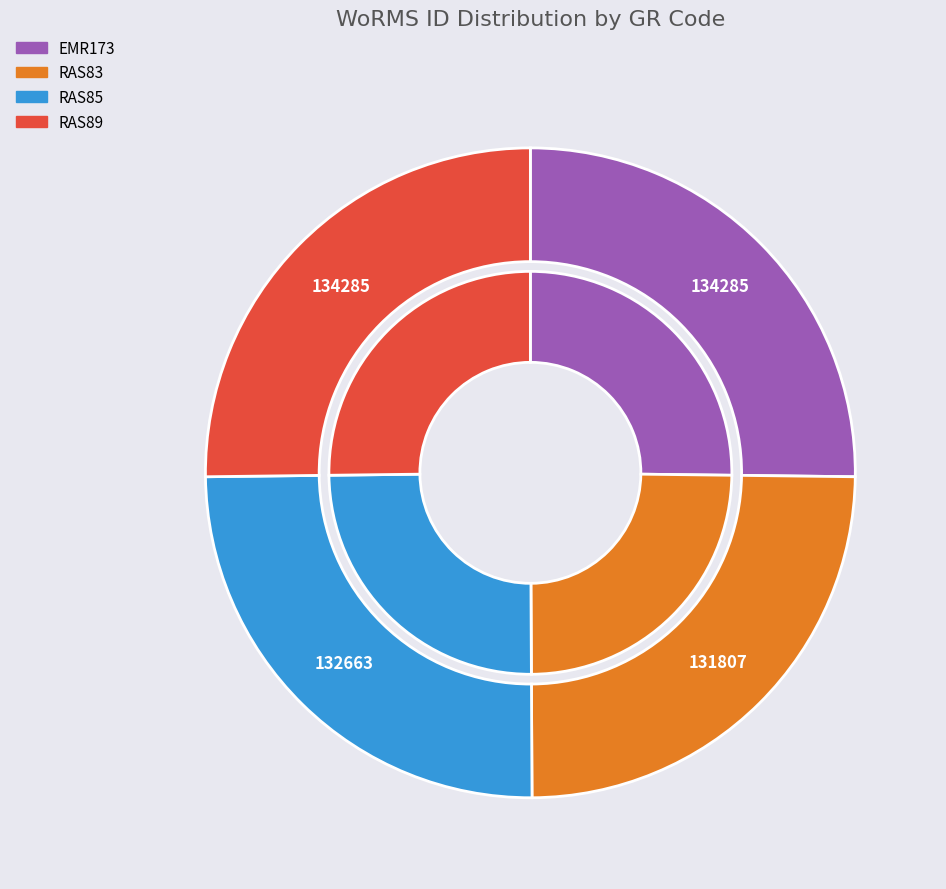

Rank the categories by value from highest to lowest.

EMR173, RAS89, RAS85, RAS83